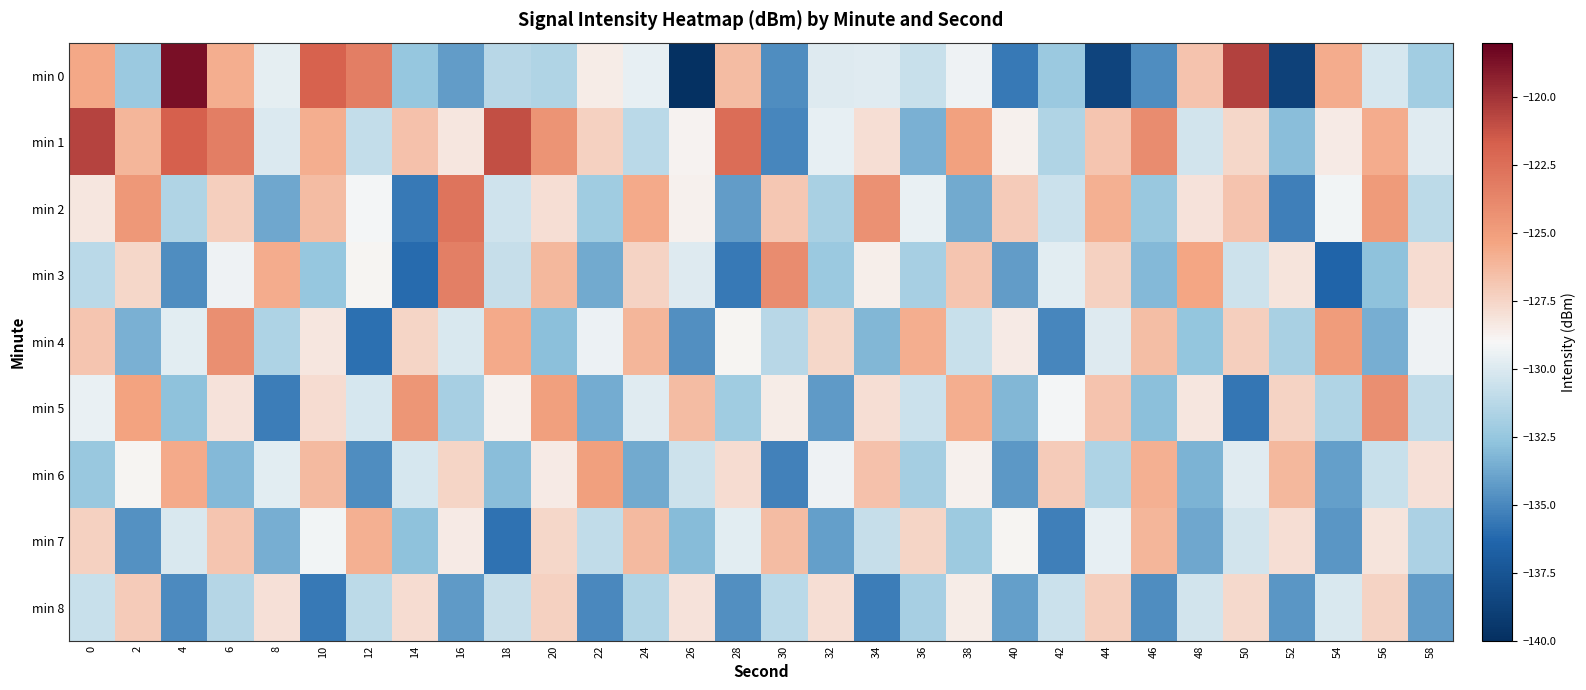

Which series has the largest total across all categories?

min 1